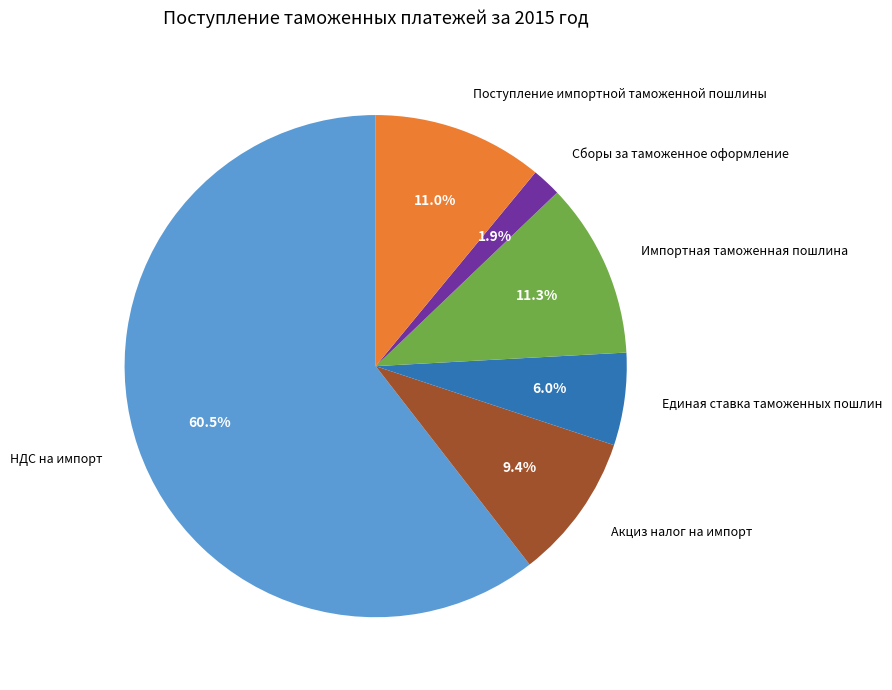

Approximately how many times larger is the value at Импортная таможенная пошлина compared to Единая ставка таможенных пошлин?

1.9